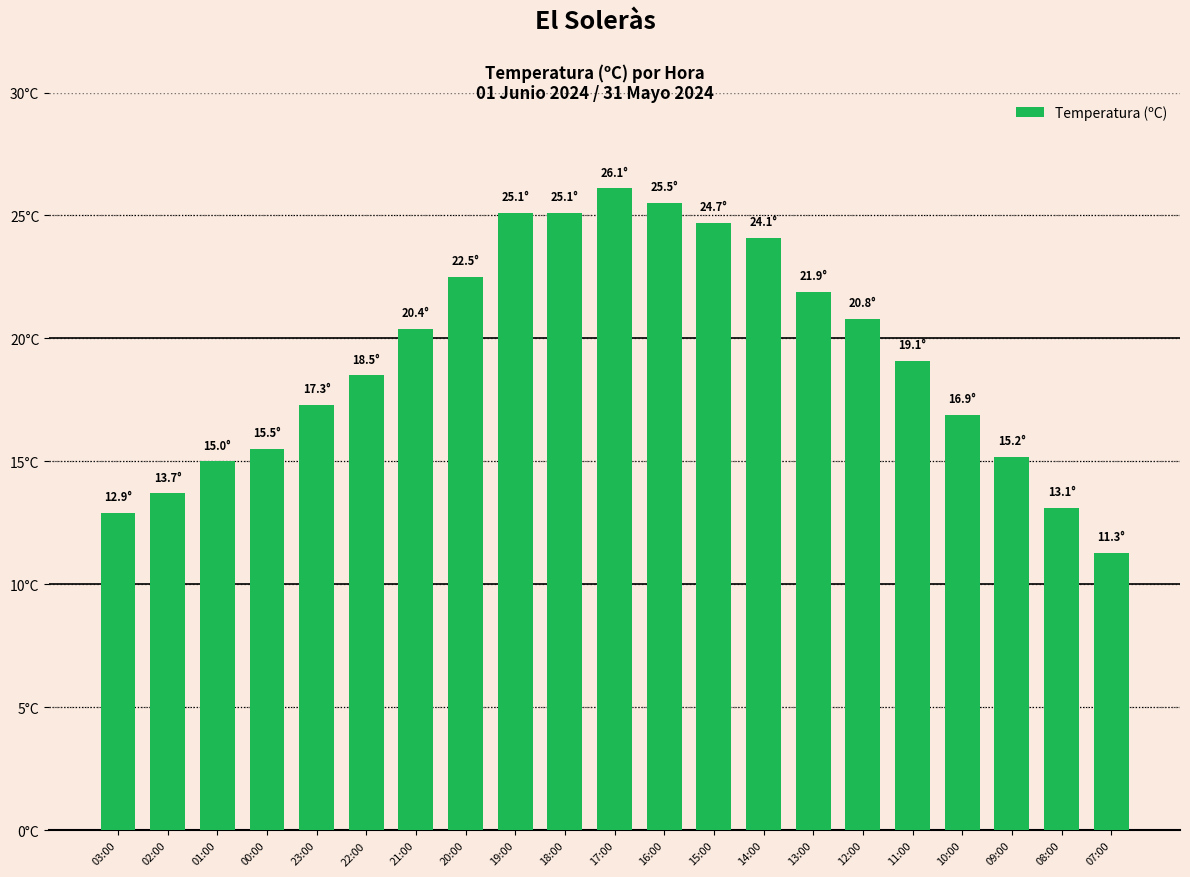

Does the chart contain any negative values?

No